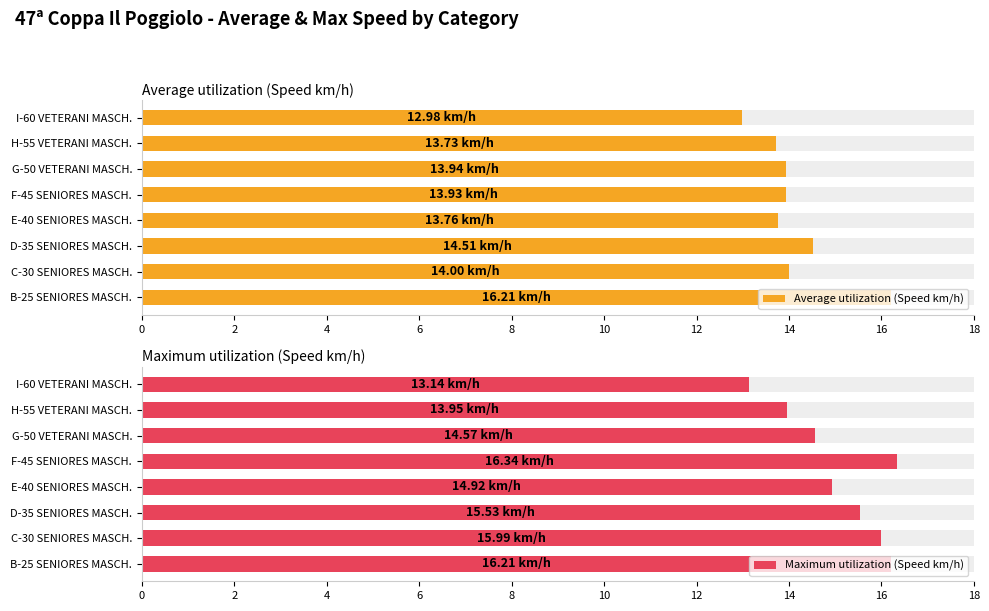

What value does the Maximum utilization (Speed km/h) series have at C-30 SENIORES MASCH.?

16.0